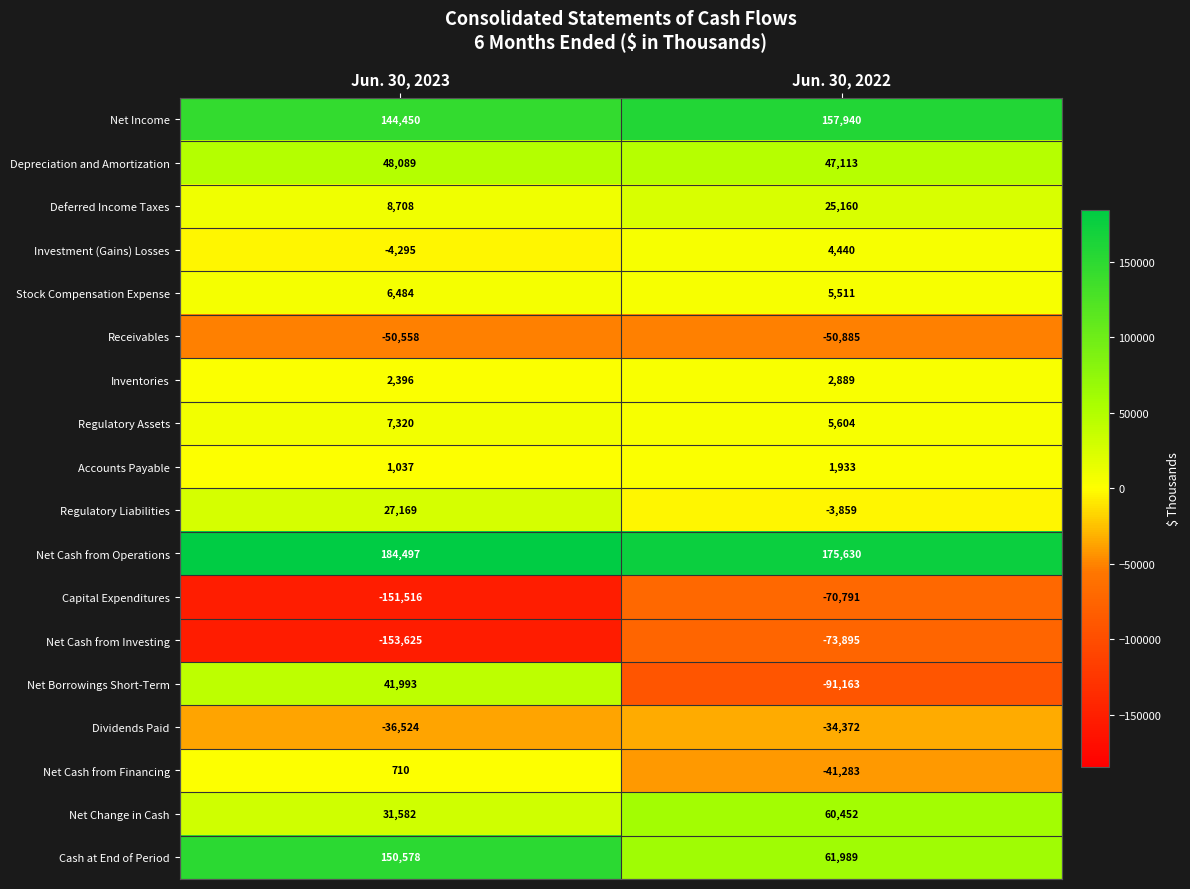

List the series in order of their peak value, lowest first.

Net Cash from Investing, Capital Expenditures, Receivables, Dividends Paid, Net Cash from Financing, Accounts Payable, Inventories, Investment (Gains) Losses, Stock Compensation Expense, Regulatory Assets, Deferred Income Taxes, Regulatory Liabilities, Net Borrowings Short-Term, Depreciation and Amortization, Net Change in Cash, Cash at End of Period, Net Income, Net Cash from Operations